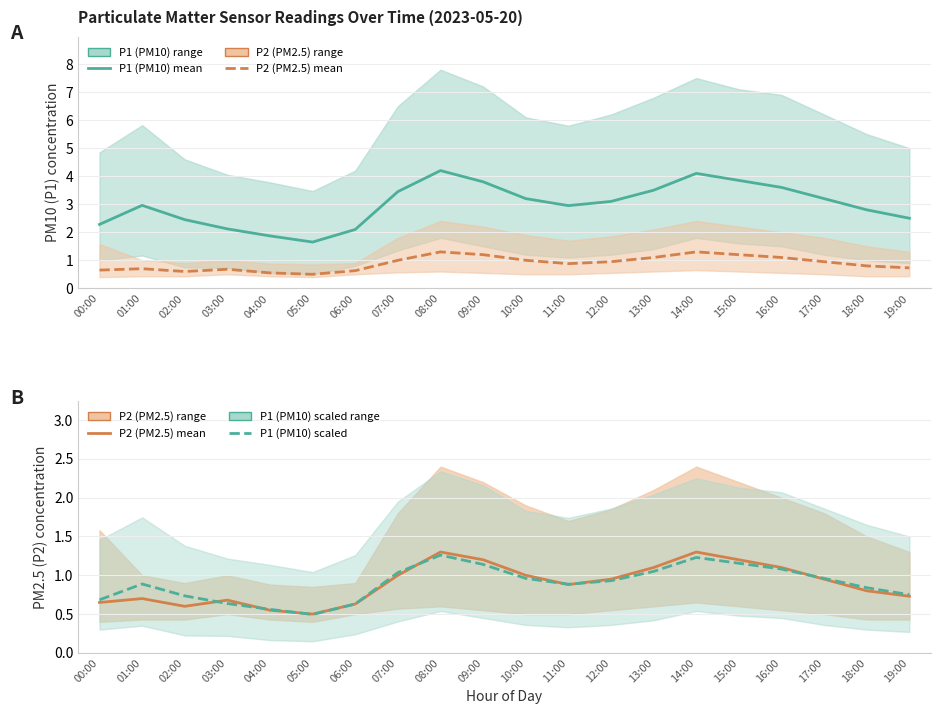

Which category has the highest value in the P1 (PM10) scaled series?

08:00